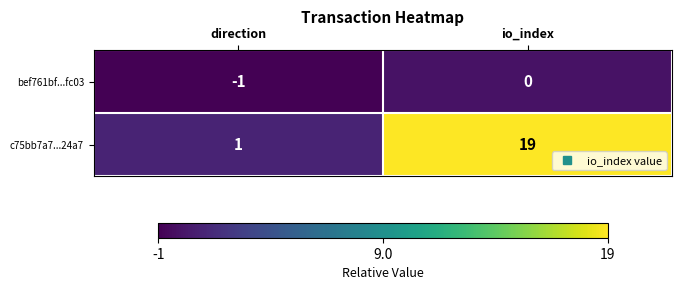

What is the smallest value displayed?

-1